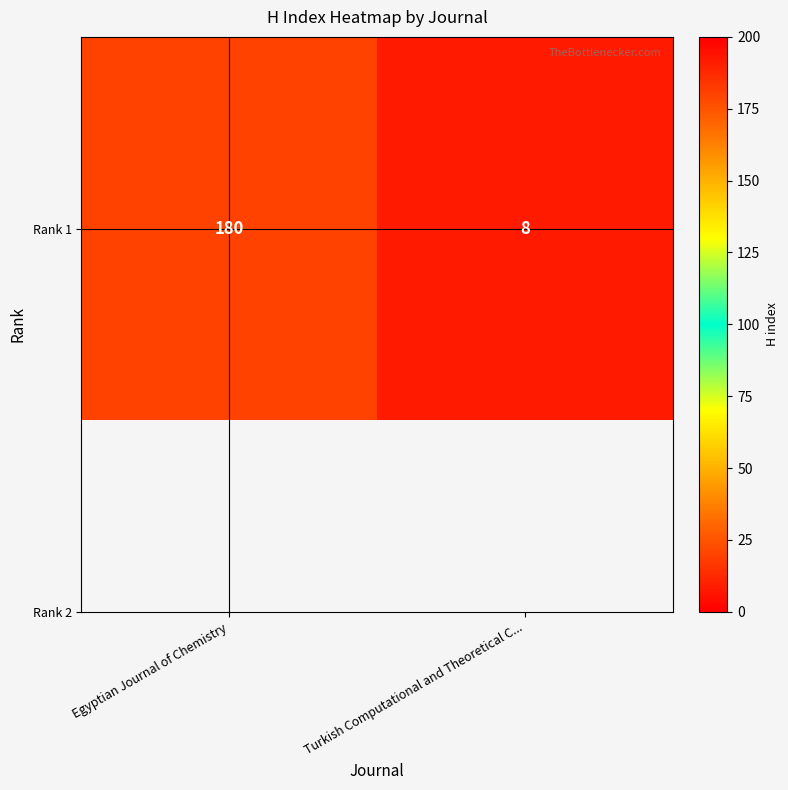

What is the sum of the values at Egyptian Journal of Chemistry and Turkish Computational and Theoretical C...?

188